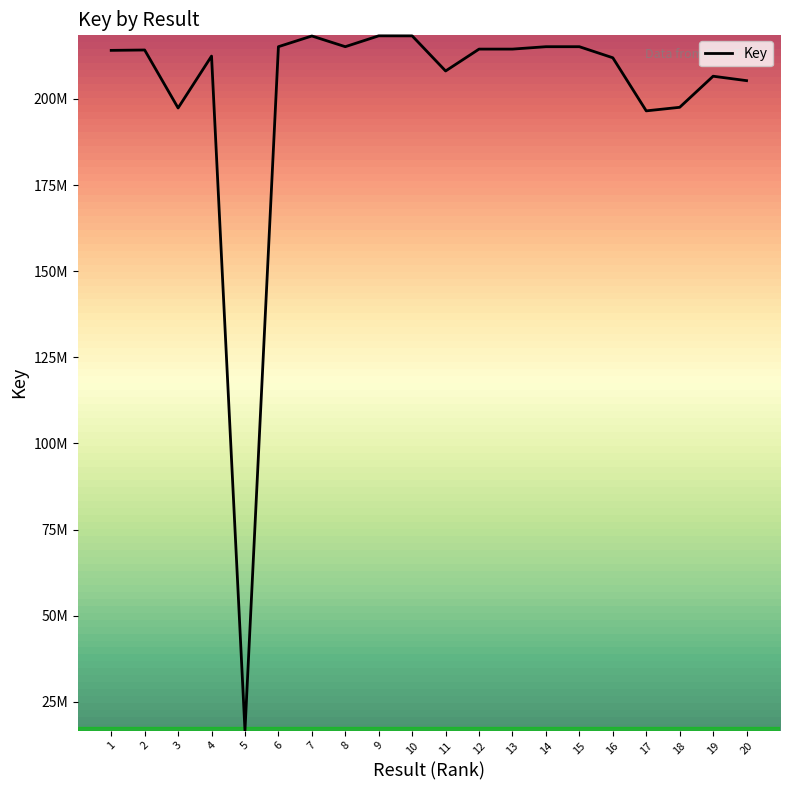

Reading left to right, transcribe all the data shown in this chart.

214115160	214224416	197387175	212448387	16621485	215185342	218290145	215186173	218335874	218325940	208133573	214484304	214484057	215182959	215183395	211970136	196552743	197585241	206611209	205327818